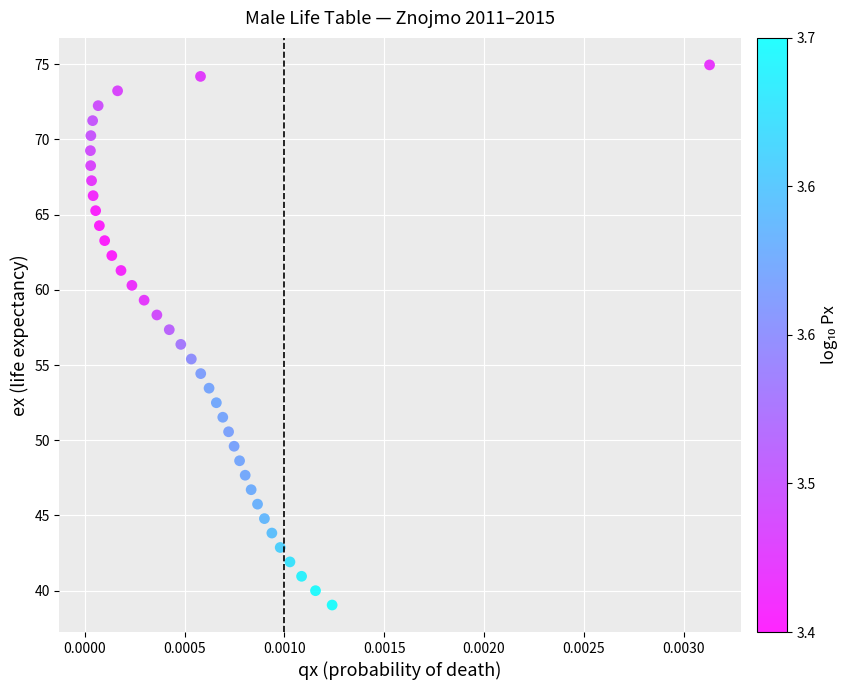

What is the range of Y values (max minus min)?

35.9